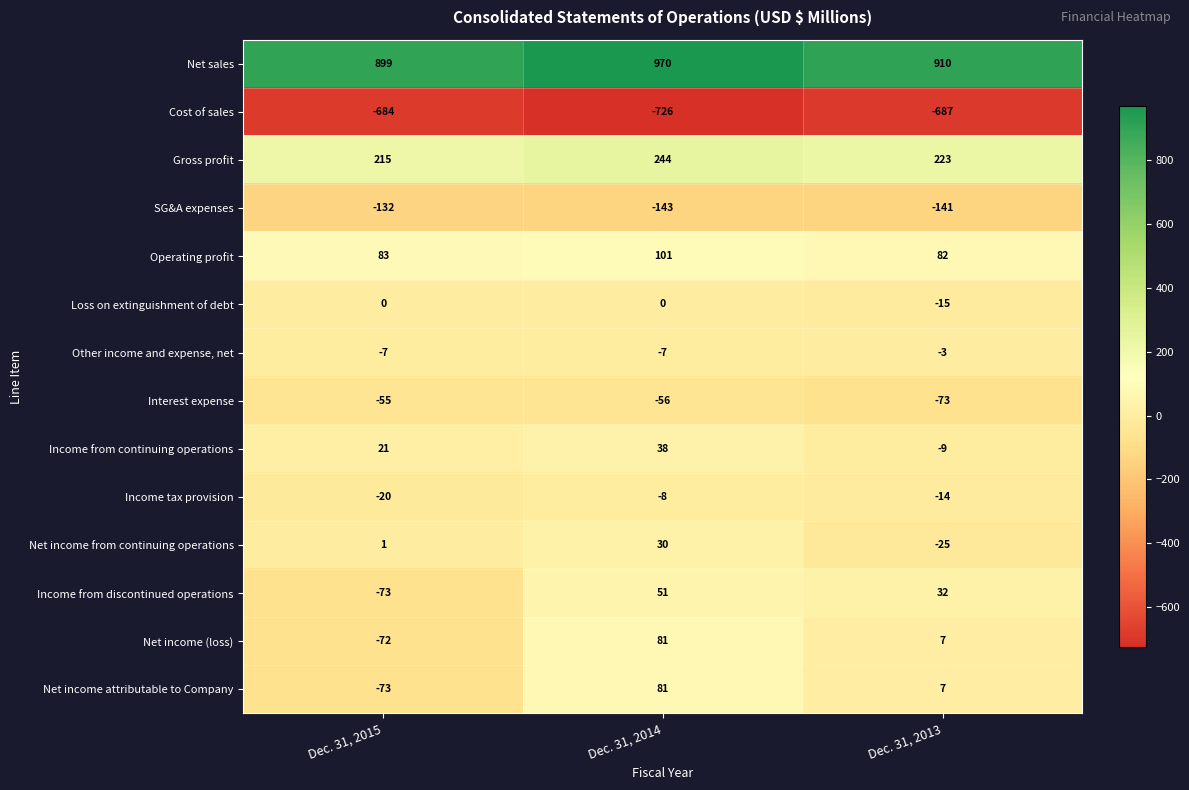

The value of Interest expense at Dec. 31, 2015 is -55. True or false?

True